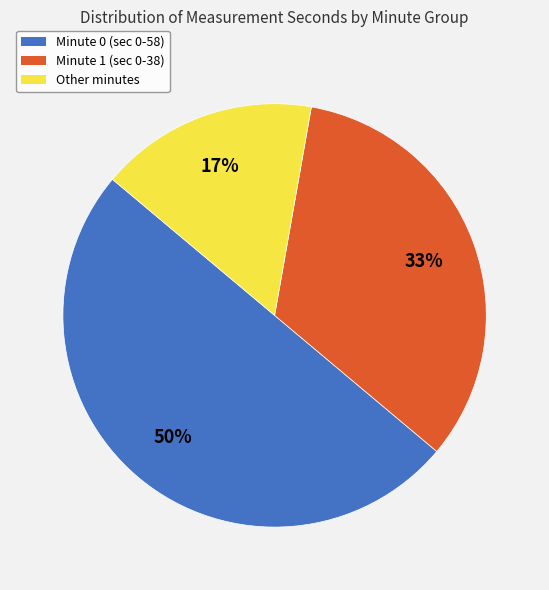

To the nearest percent, what is the average slice percentage?

33%